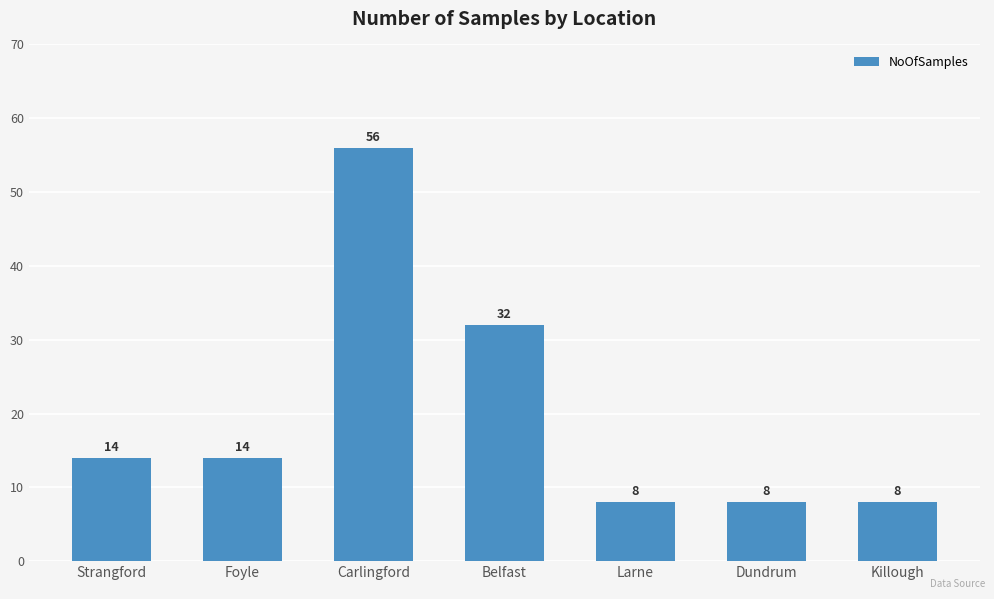

What is the difference between the second highest and minimum values?

24